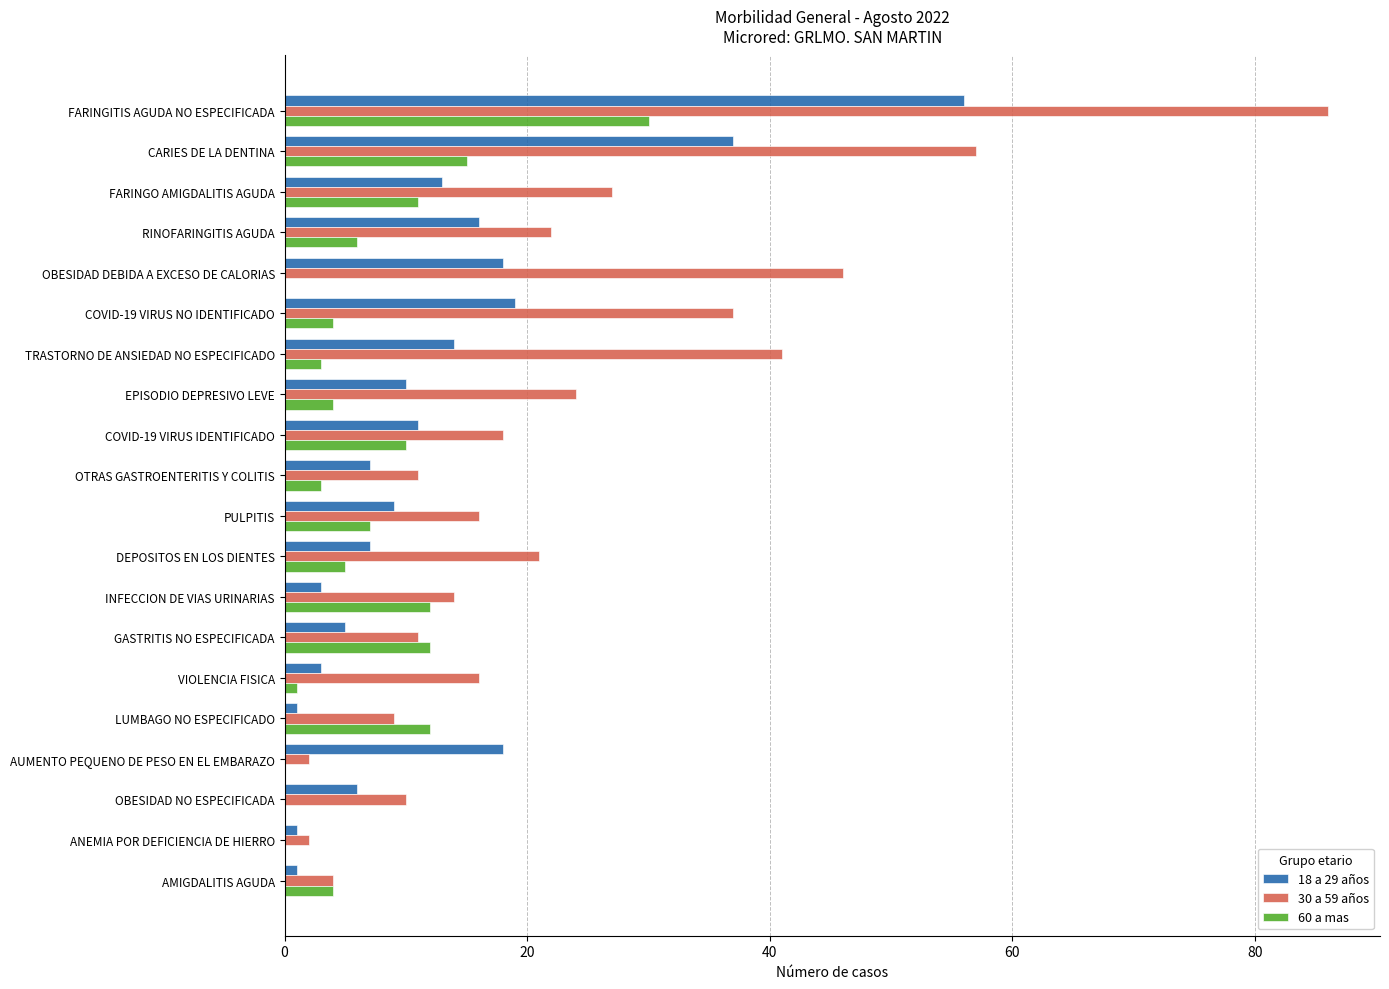

True or false: 60 a mas has a value of 4 at AMIGDALITIS AGUDA.

True